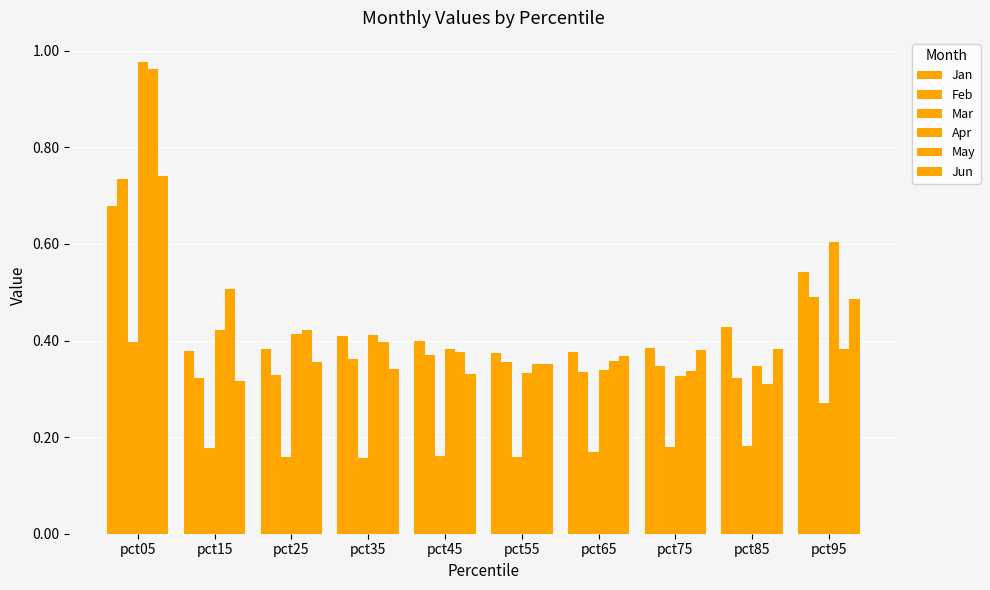

How many bars are there in total?

60